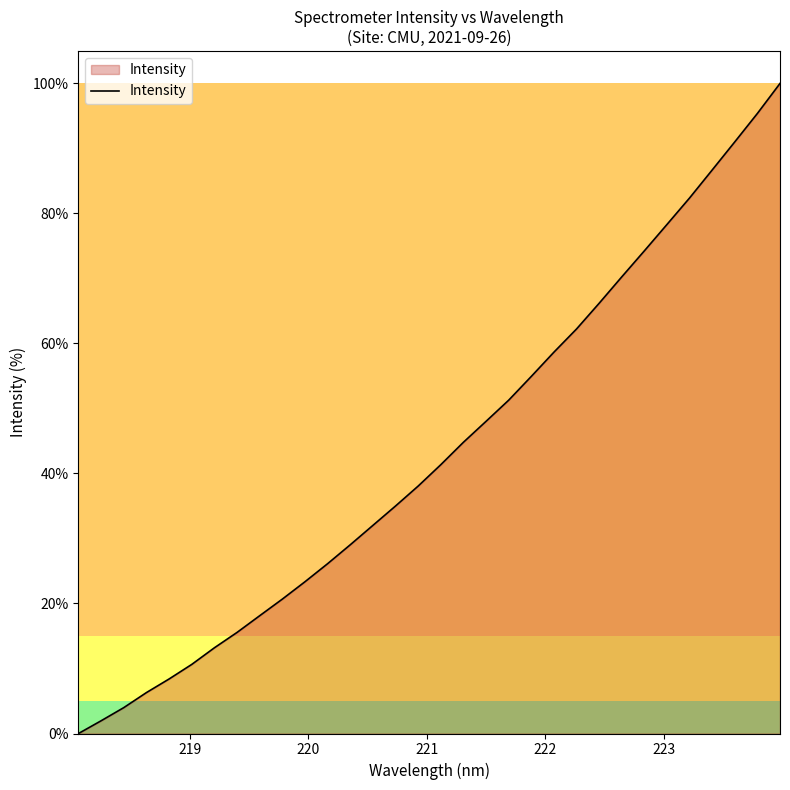

True or false: there are more than 1 points higher than both neighbors.

False